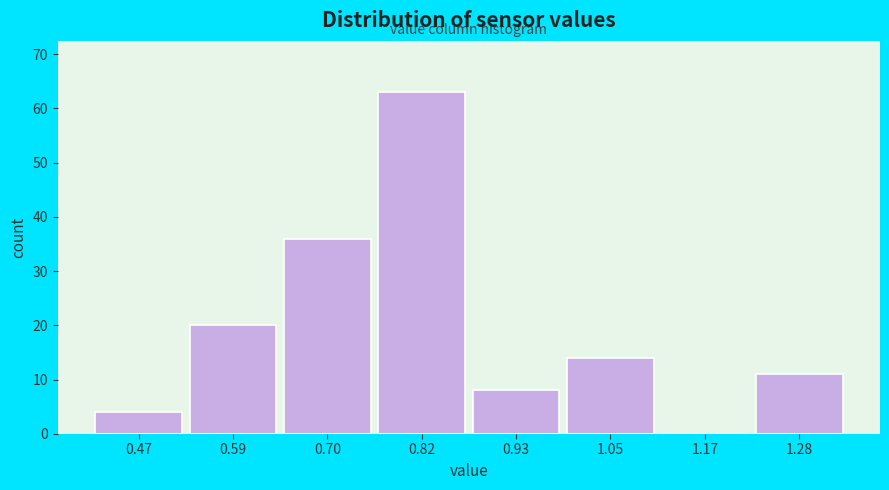

Reading right to left, what are all the values shown in this chart?

1.28=11	1.17=0	1.05=14	0.93=8	0.82=63	0.70=36	0.59=20	0.47=4